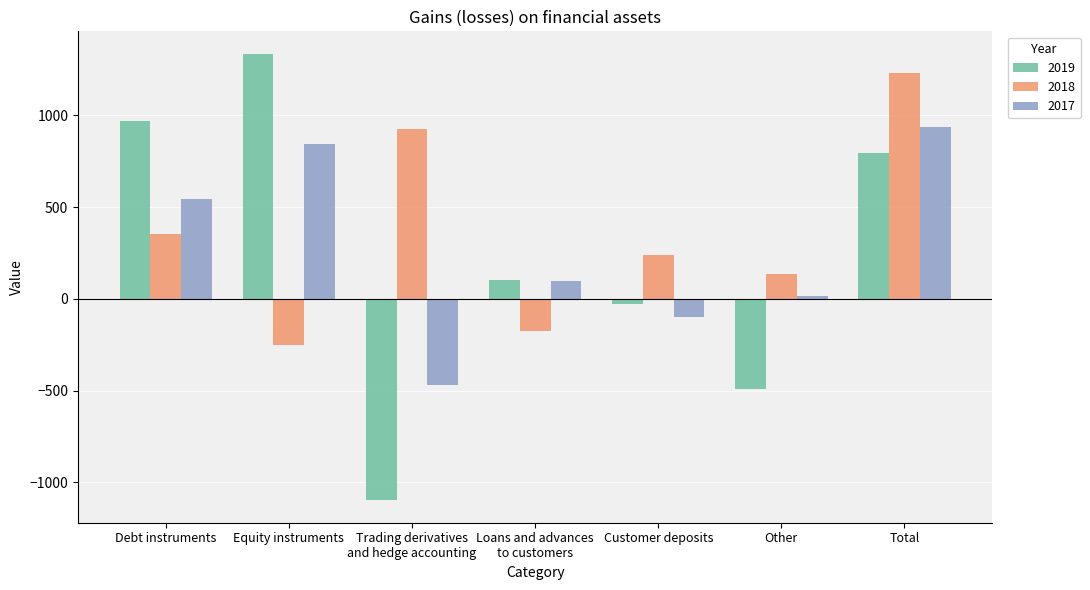

What is the label of the 1st bar from the left?

Debt instruments